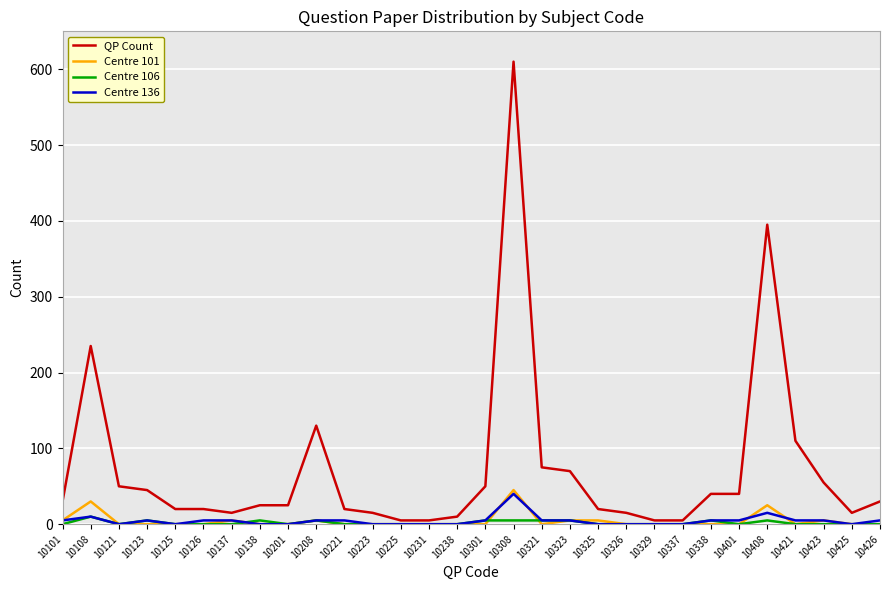

The Centre 106 series shows 0 at 10101. True or false?

True